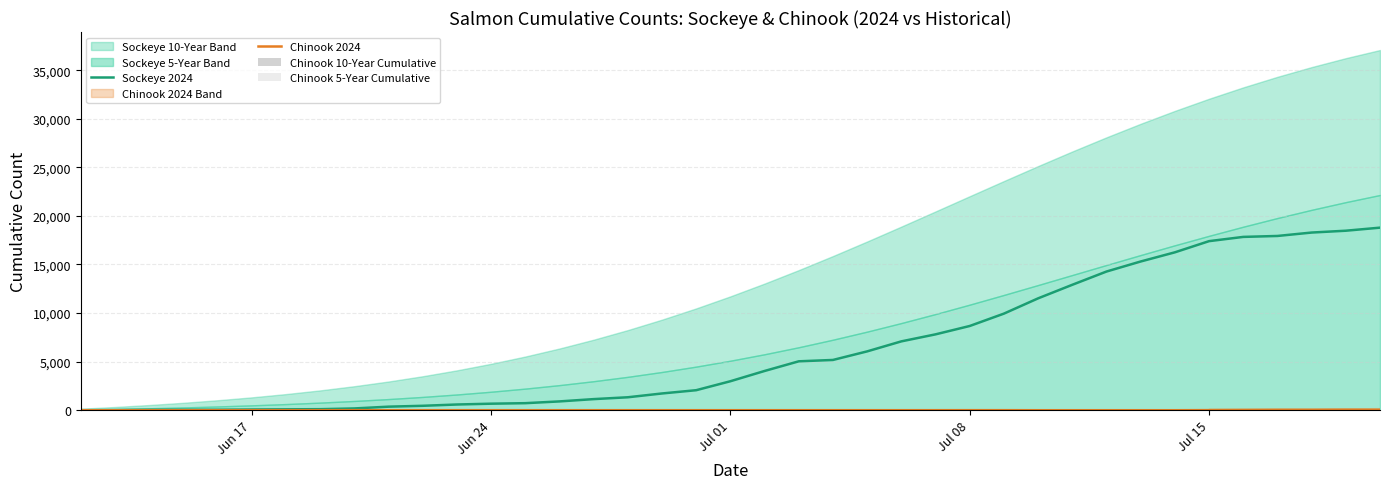

What is the maximum value for Sockeye 2024?

18792